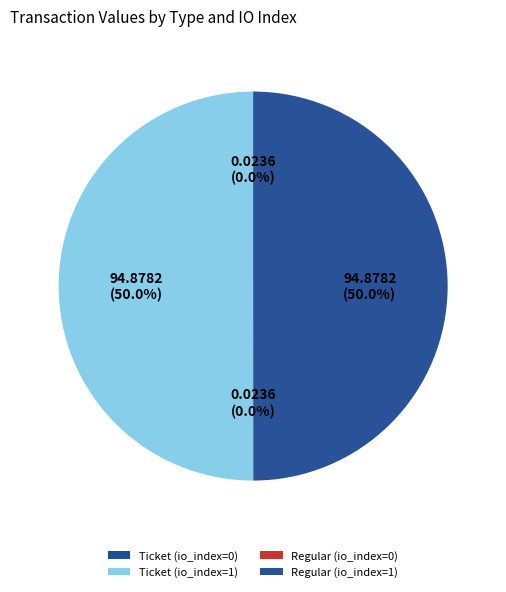

To the nearest percent, what is the difference between the Ticket (io_index=1) and Regular (io_index=0) slice percentages?

50%